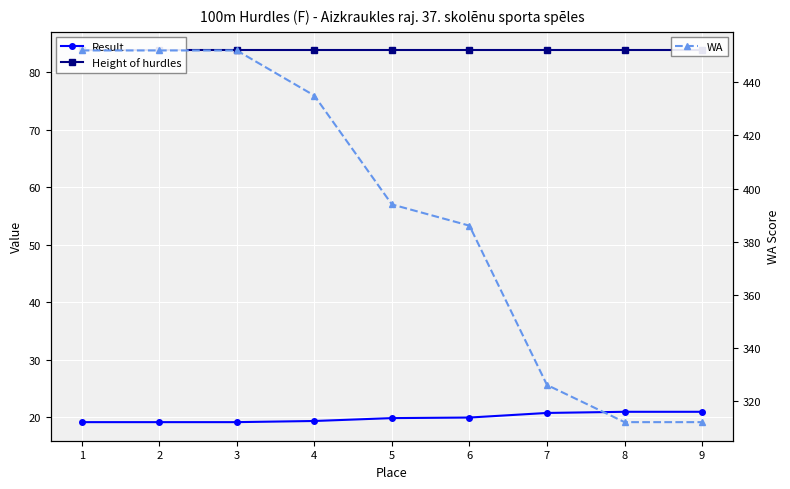

Which series has the largest total across all categories?

WA